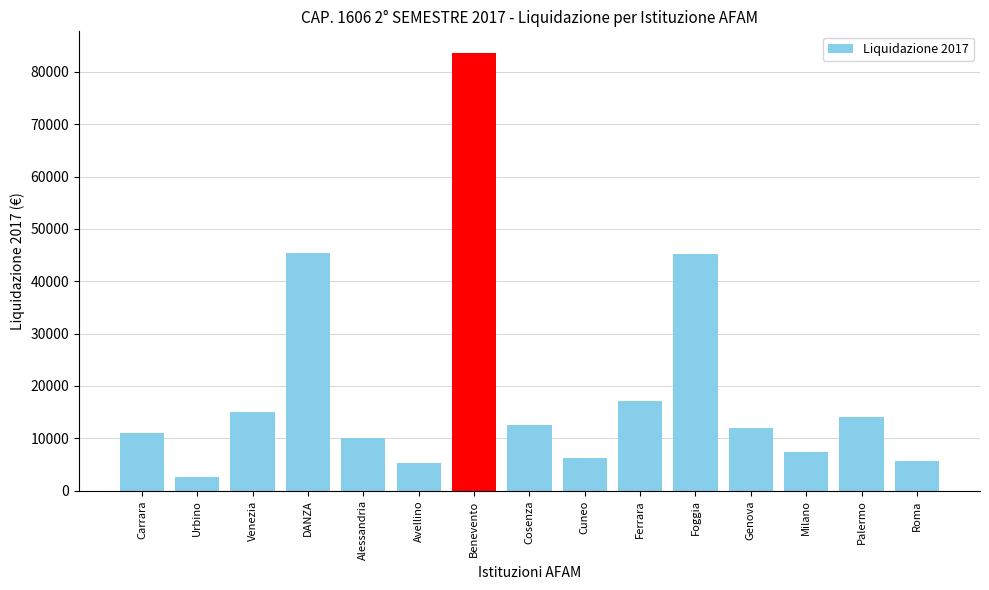

What is the ratio of the value at Urbino to the value at Avellino?

0.5